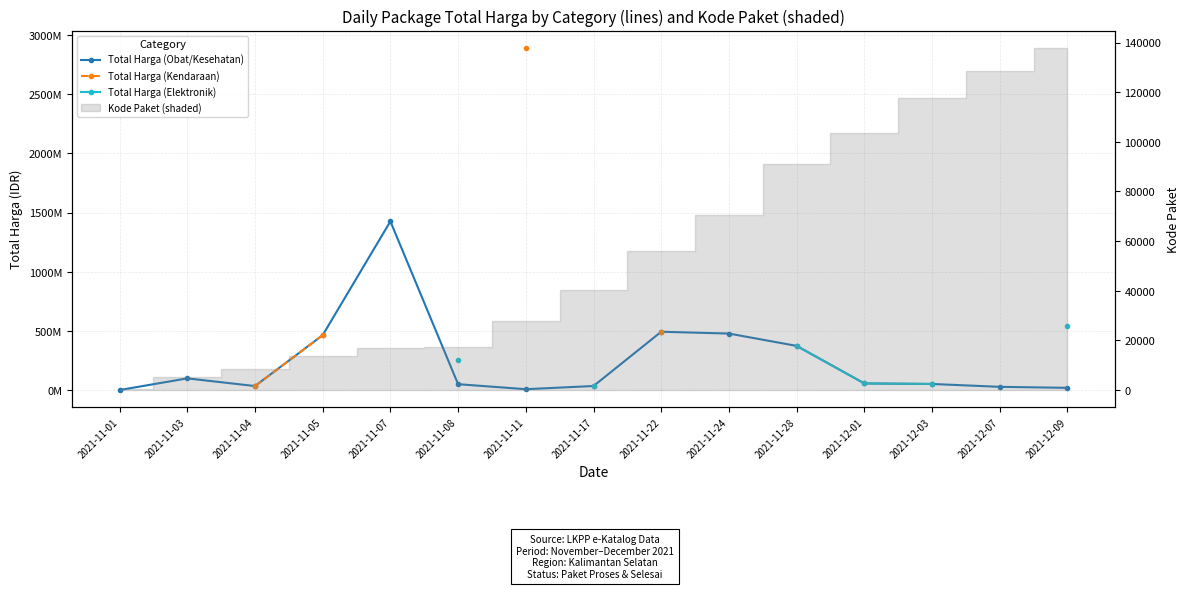

What is the minimum value shown in the chart?

333600.0